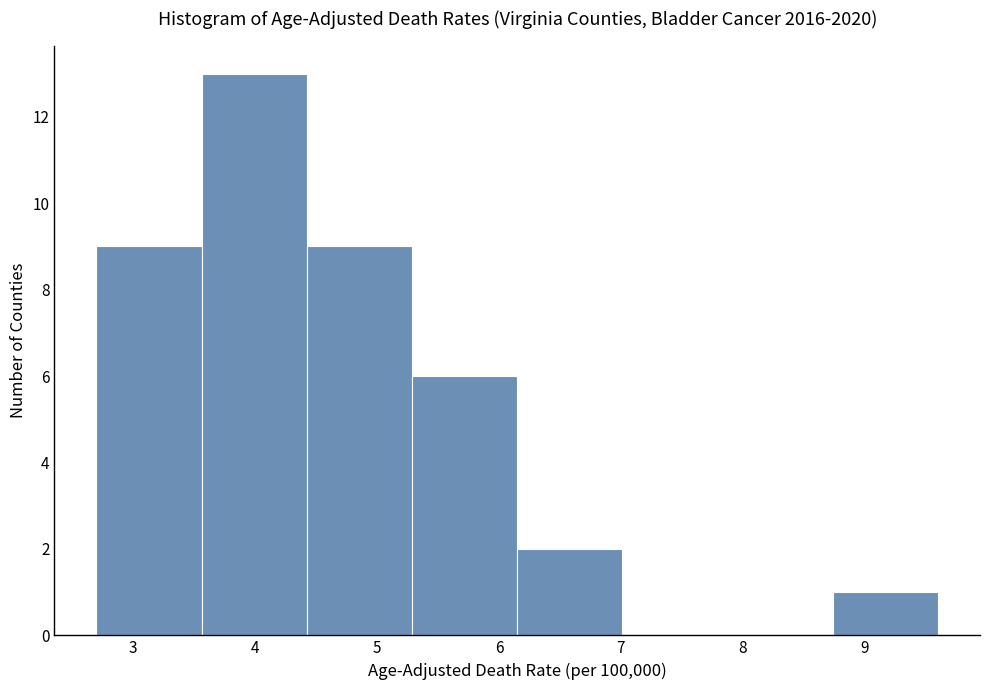

Which range on the x-axis has the tallest bar?

3.6 to 4.4